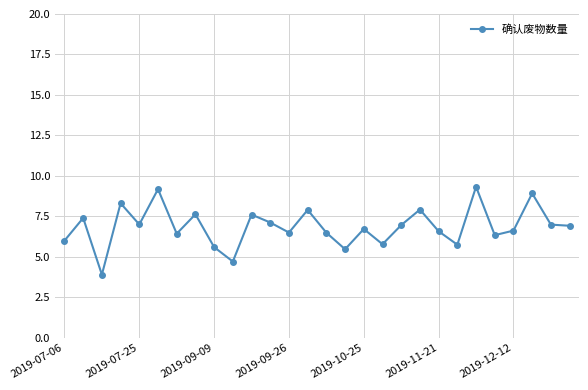

Does the chart display data point markers on the line(s)?

Yes